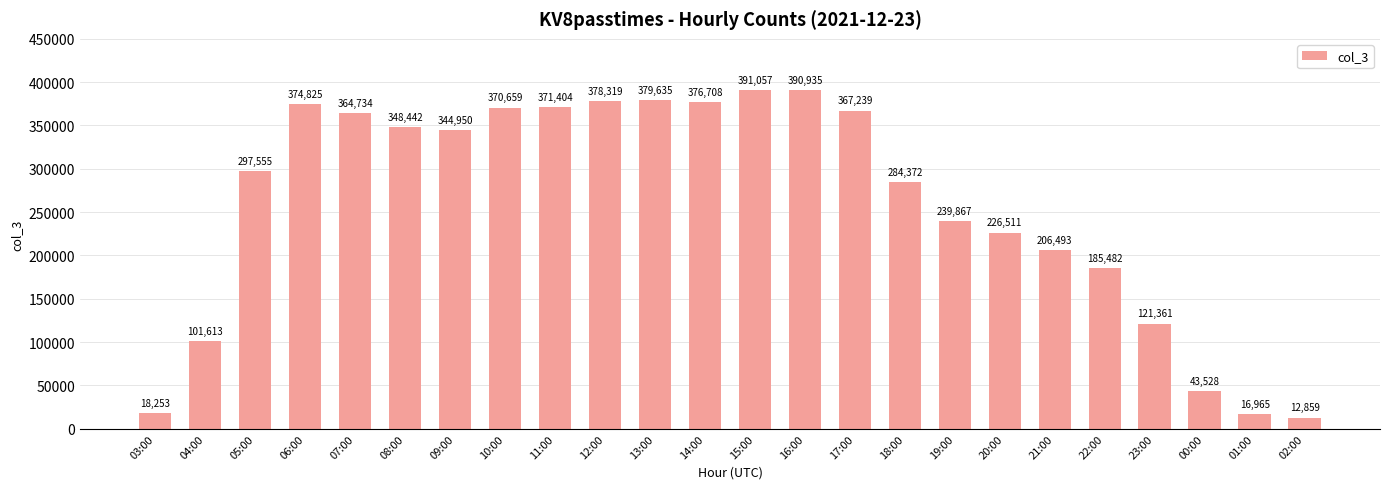

Which has a higher value, 17:00 or 10:00?

10:00